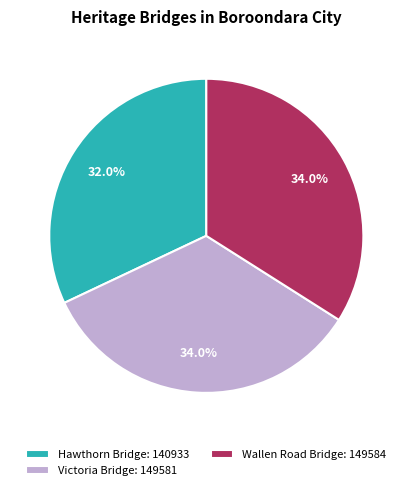

Is there a majority slice in this chart?

No